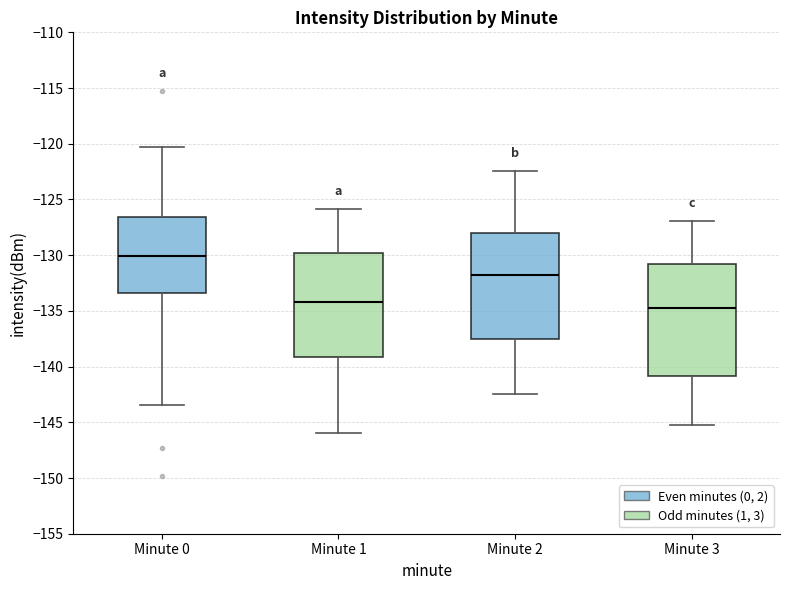

Reading left to right, read every box against the y-axis: the position of its median line, the range the box covers, and the ends of its whiskers. The values are not printed on the chart, so give them approximately, as read against the axis.

Minute 0: median -130.0, box -133.5 to -126.5, whiskers -143.5 to -120.5
Minute 1: median -134.0, box -139.0 to -130.0, whiskers -146.0 to -126.0
Minute 2: median -132.0, box -137.5 to -128.0, whiskers -142.5 to -122.5
Minute 3: median -134.5, box -141.0 to -131.0, whiskers -145.0 to -127.0